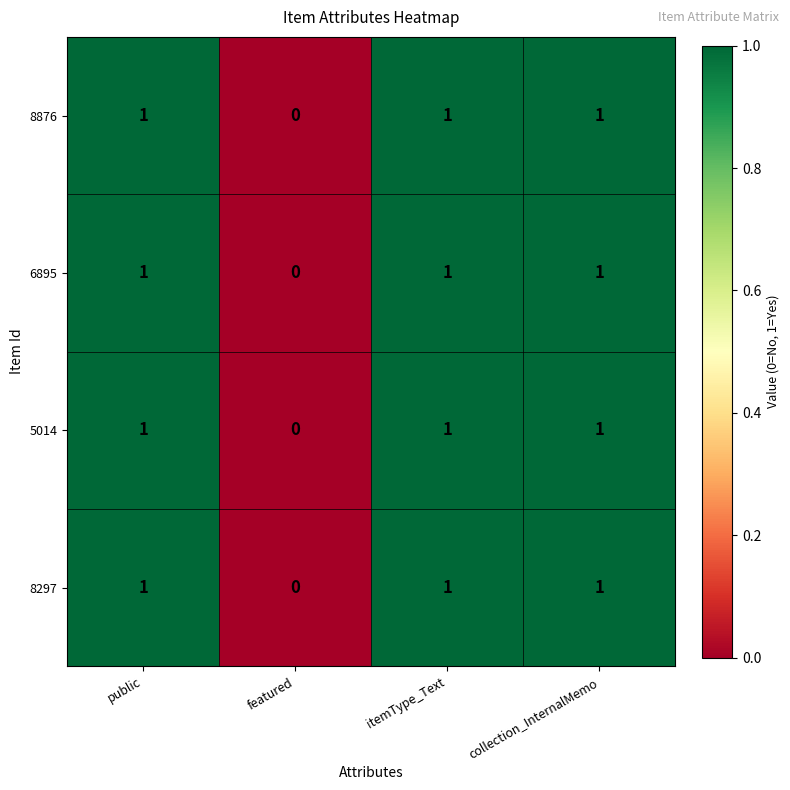

The value of 8297 at itemType_Text is 1. True or false?

True